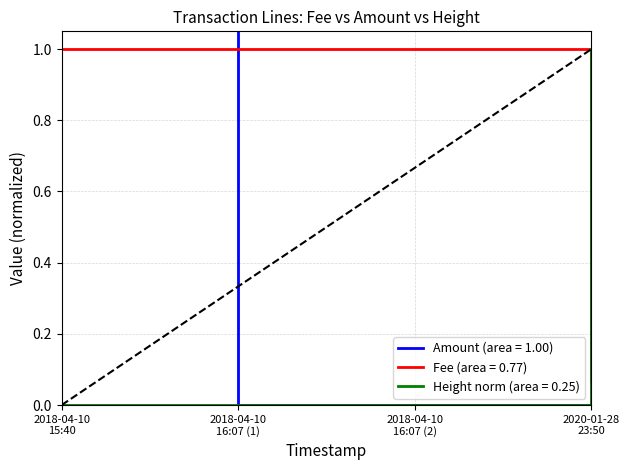

After their last crossing, which series has the higher values: Fee (area = 0.77) or Height norm (area = 0.25)?

Height norm (area = 0.25)